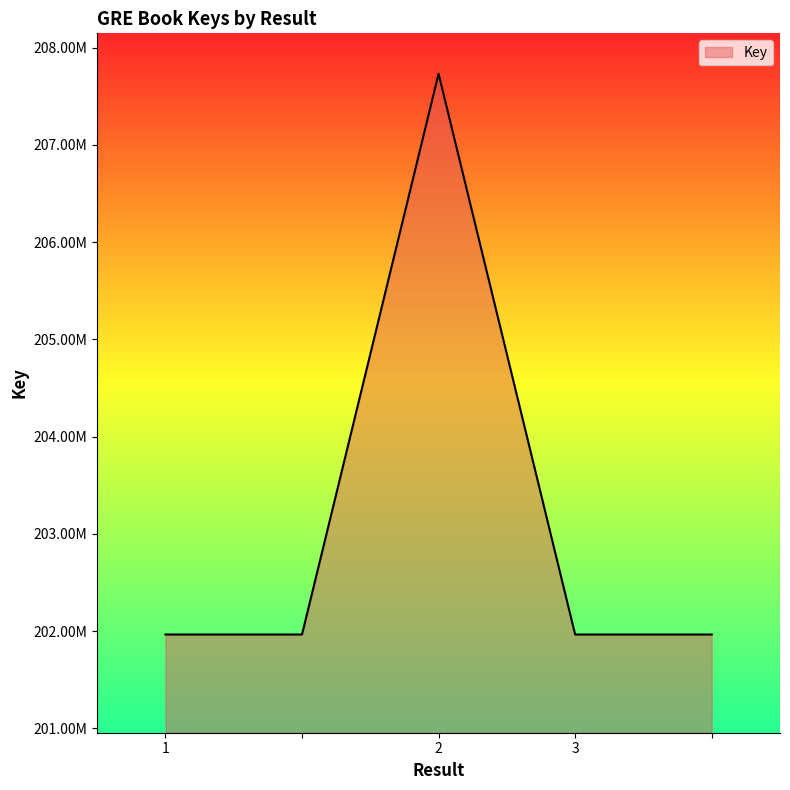

Is this an area chart (filled region under the line)?

Yes